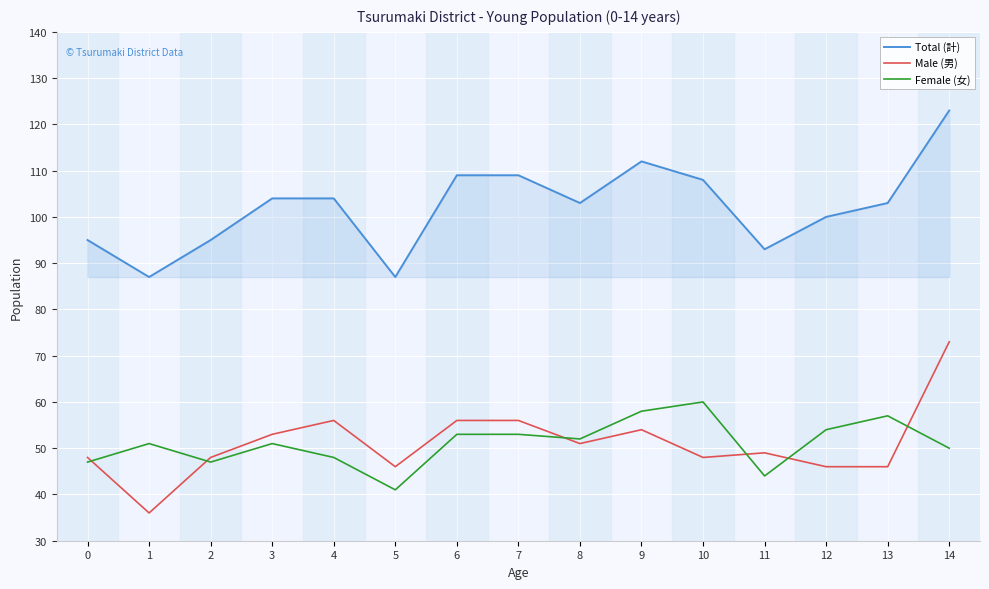

What is the highest value of the Female (女) series?

60